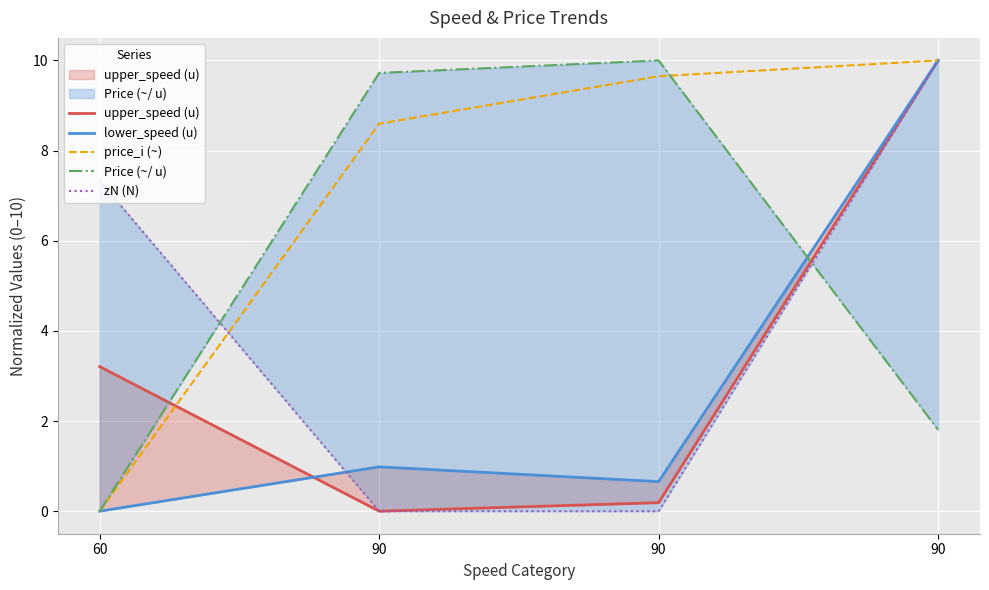

At 90, list the series in order from smallest to largest.

upper_speed (u), zN (N), lower_speed (u), price_i (~), Price (~/ u)